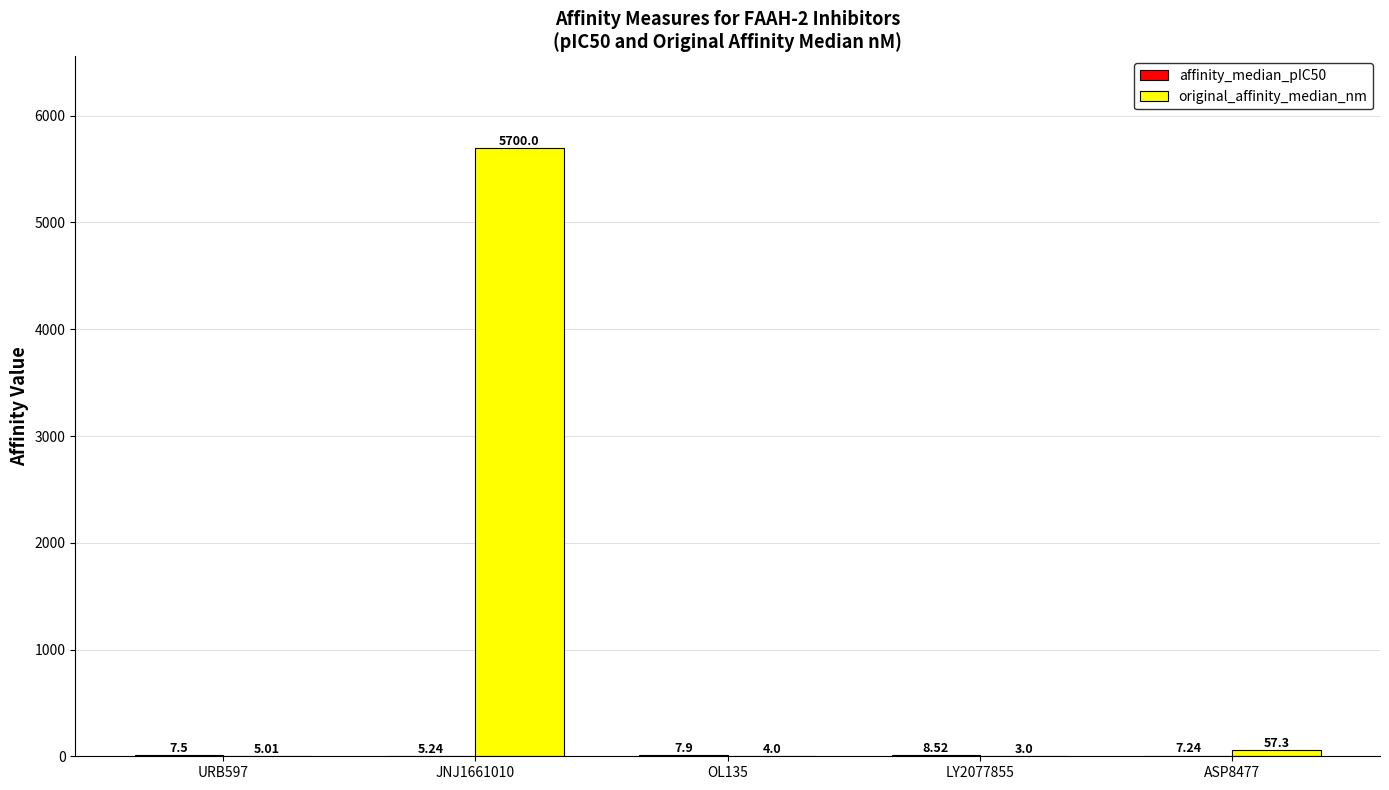

Between JNJ1661010 and OL135, which series saw the biggest shift?

original_affinity_median_nm